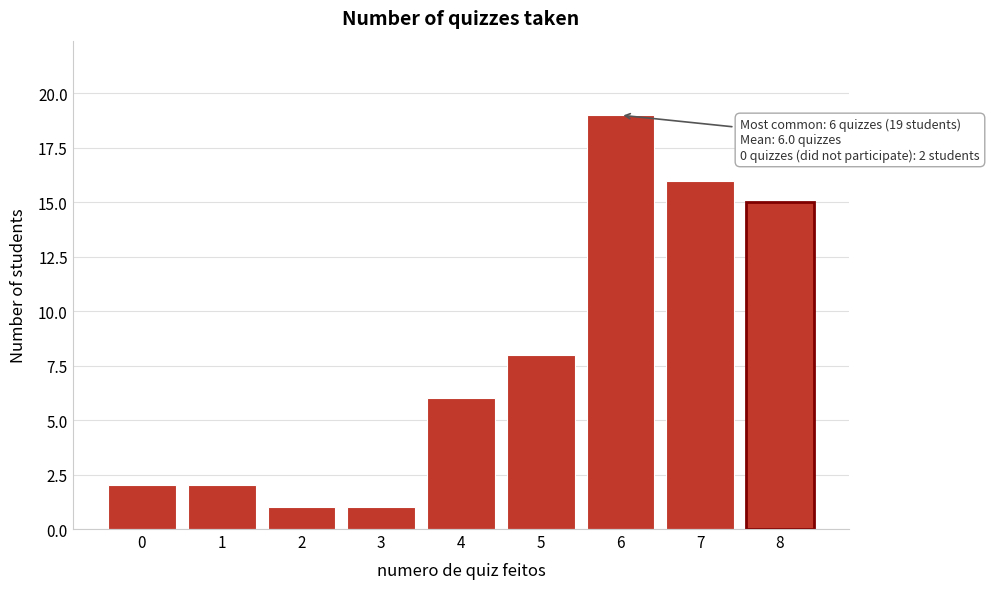

Reading left to right, what are all the values shown in this chart?

2	2	1	1	6	8	19	16	15